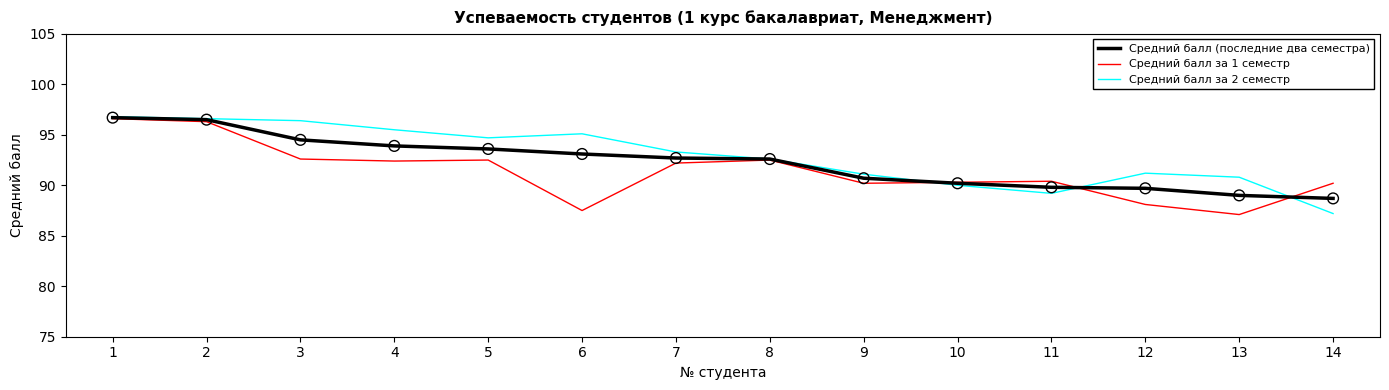

Which series has the largest total across all categories?

Средний балл за 2 семестр